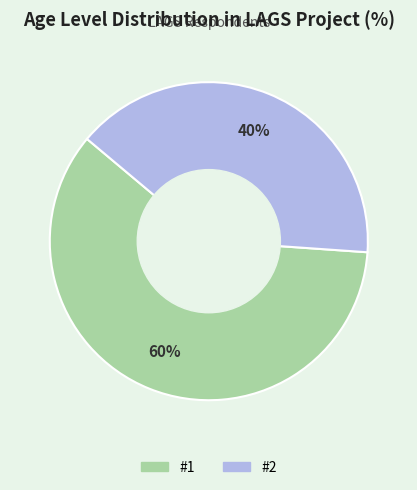

Is there any slice that represents more than half of the pie?

Yes